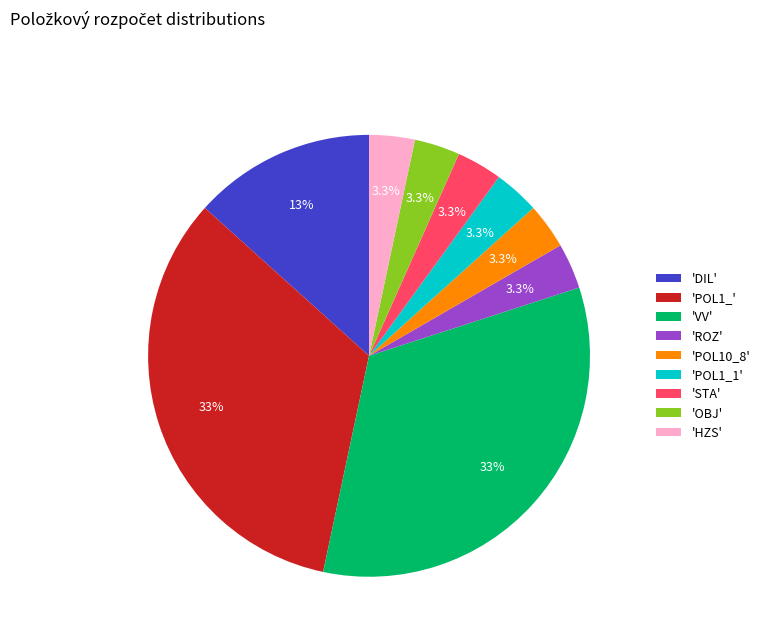

Combined, do 'POL1_1' and 'STA' account for over 50%?

No